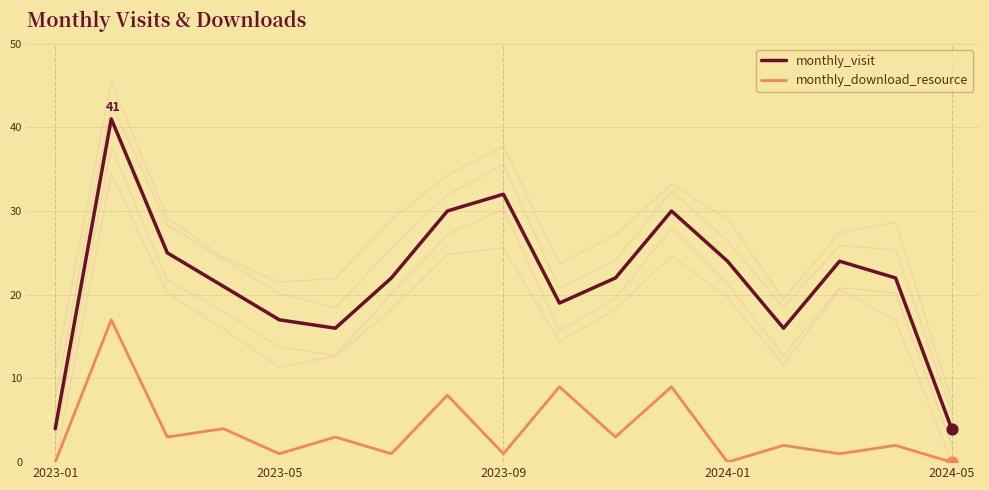

Which series contains the lowest Y value?

monthly_download_resource